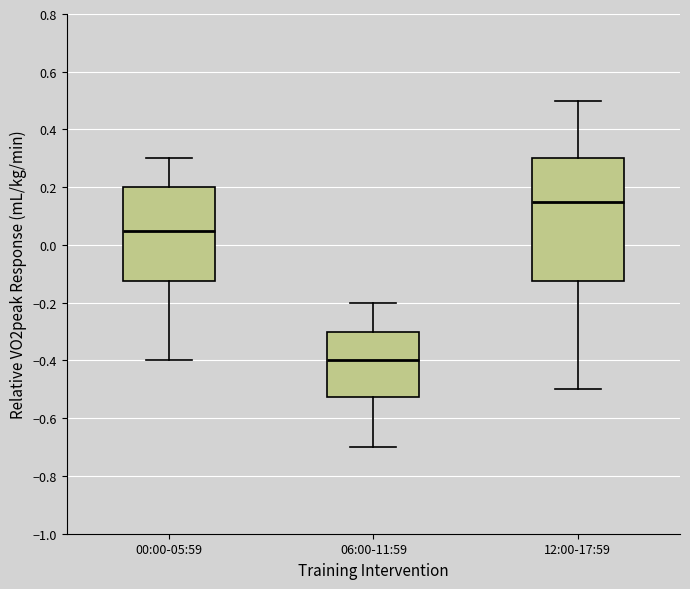

Reading left to right, read every box against the y-axis: the position of its median line, the range the box covers, and the ends of its whiskers. The values are not printed on the chart, so give them approximately, as read against the axis.

00:00-05:59: median 0.06, box -0.12 to 0.20, whiskers -0.40 to 0.30
06:00-11:59: median -0.40, box -0.52 to -0.30, whiskers -0.70 to -0.20
12:00-17:59: median 0.16, box -0.12 to 0.30, whiskers -0.50 to 0.50